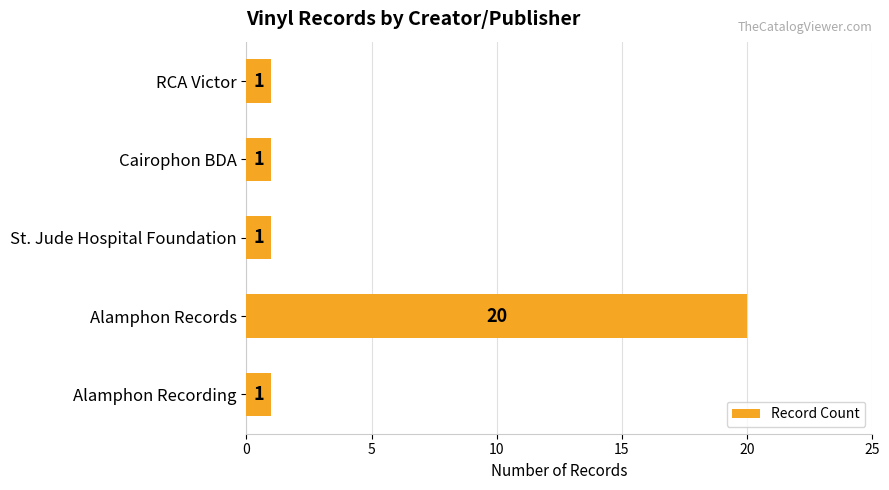

How many values exceed 1?

1